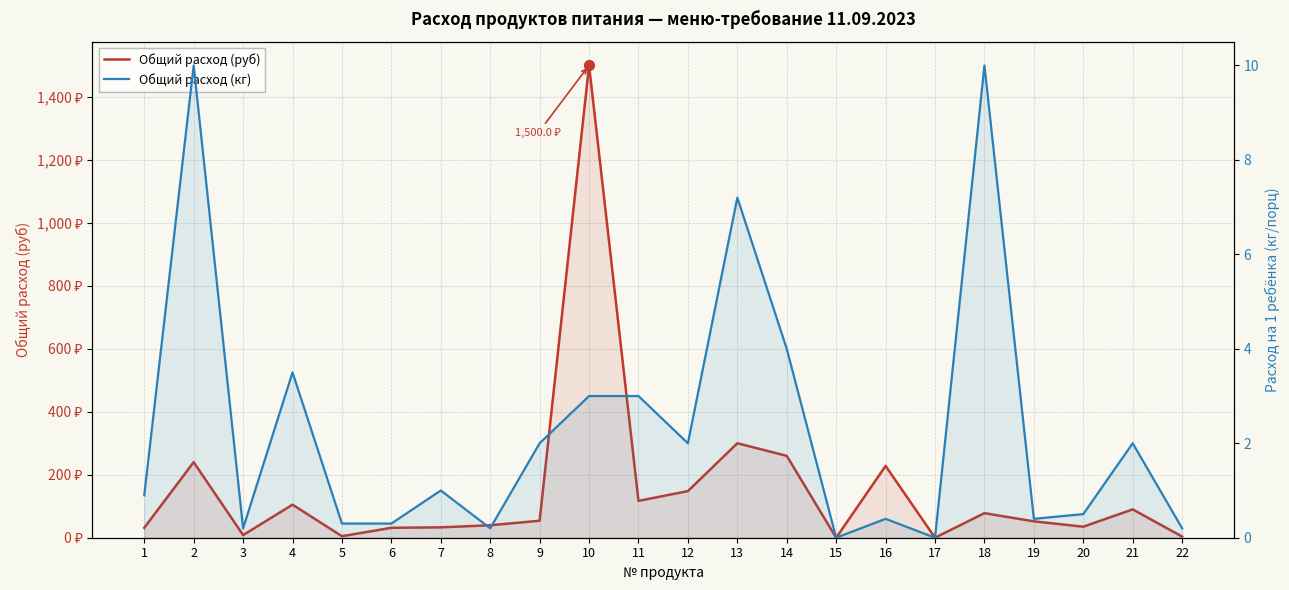

Is the value of Общий расход (руб) at 18 greater than the value of Общий расход (кг) at 3?

Yes